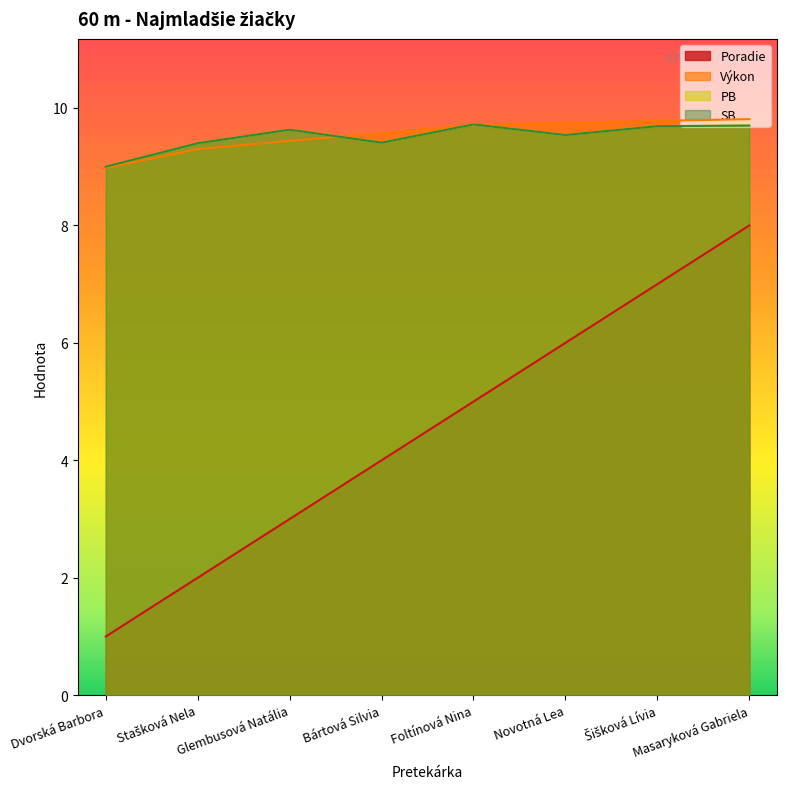

True or false: PB and SB intersect in this chart.

False